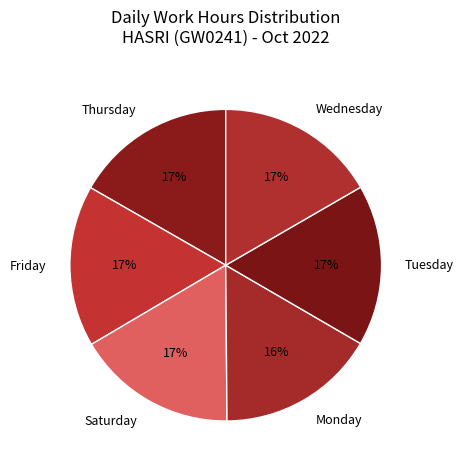

Is the sum of Thursday and Tuesday greater than half?

No